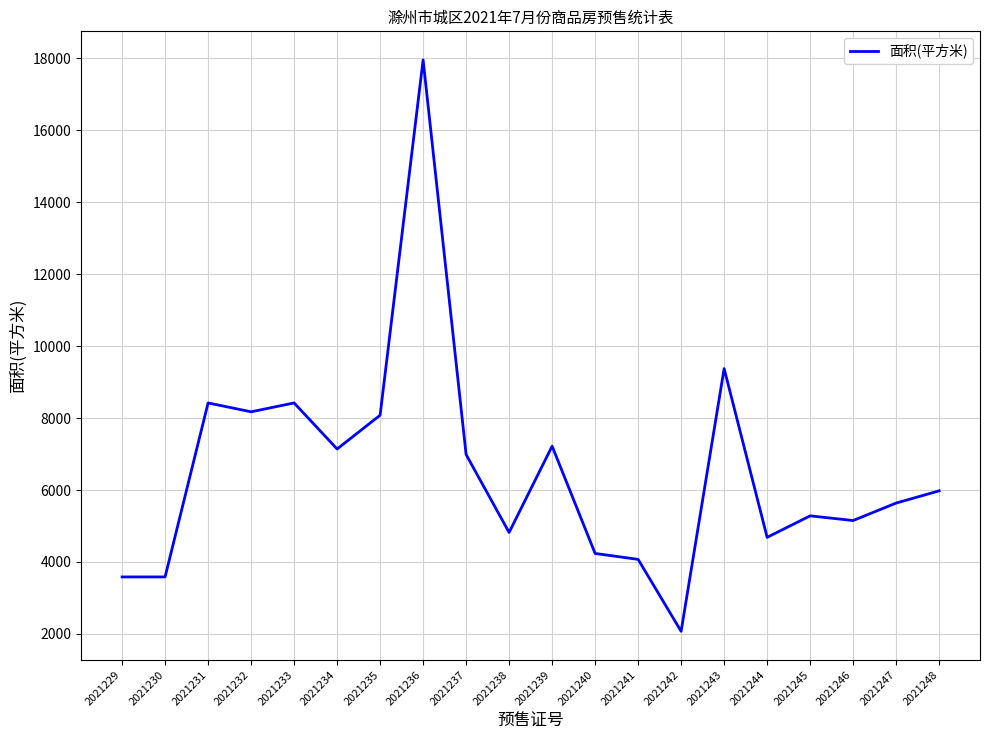

At which category does the chart reach its minimum across all series?

2021242